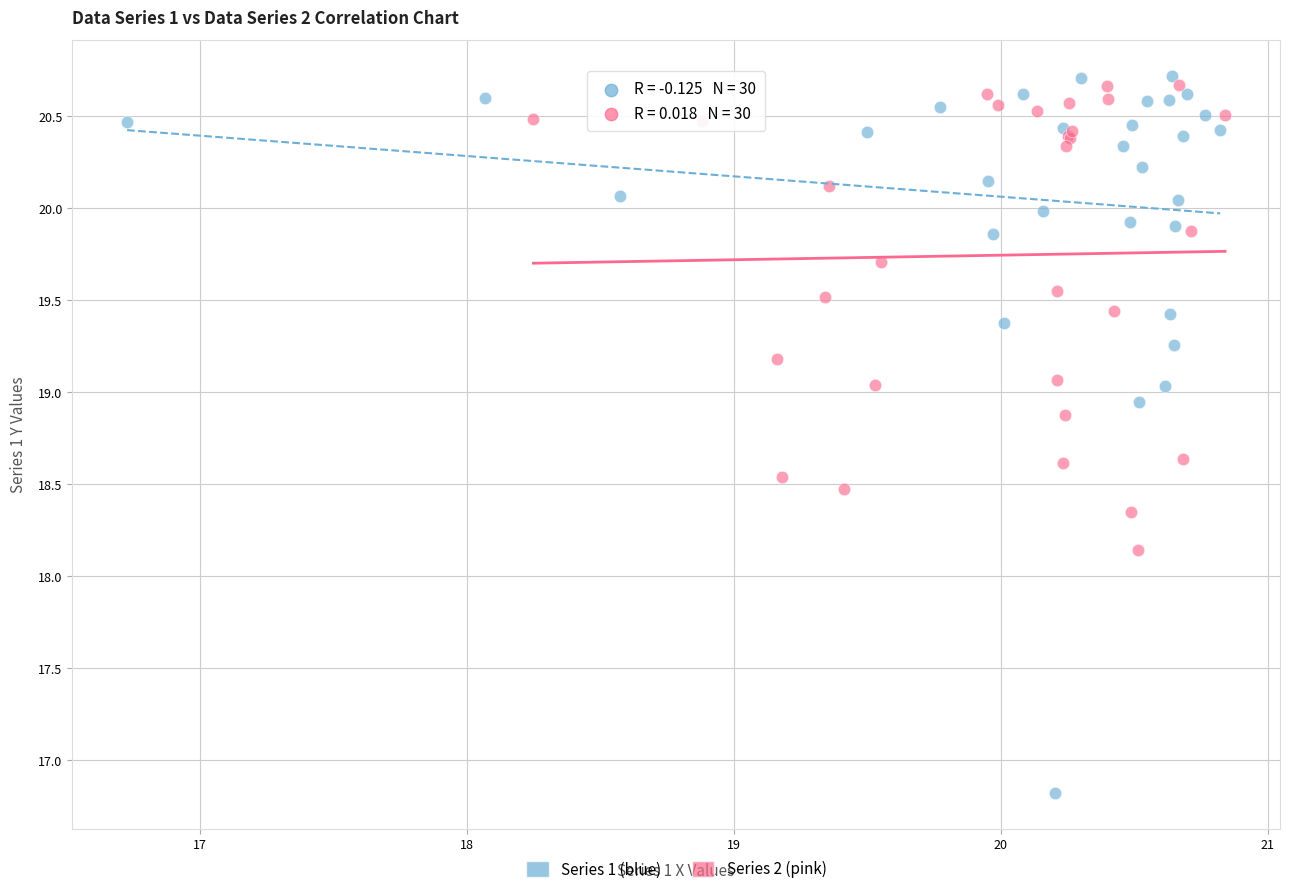

Which series contains the lowest Y value?

Series 1 (blue)